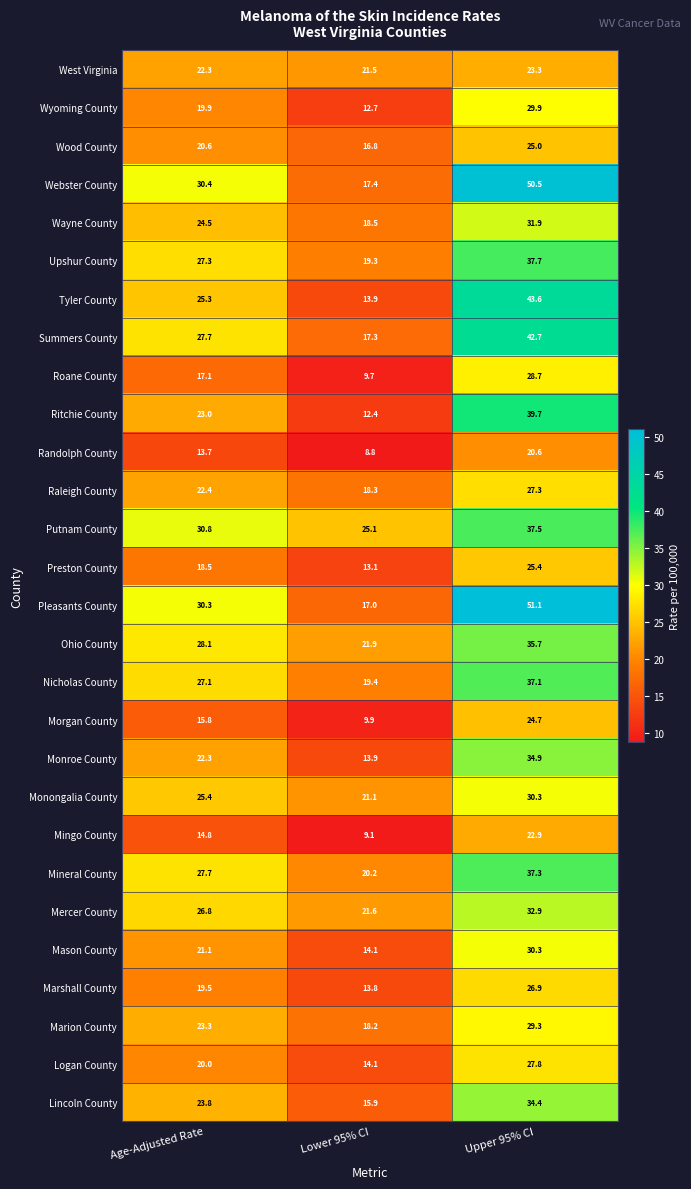

Which label corresponds to the smallest value in the chart?

Lower 95% CI